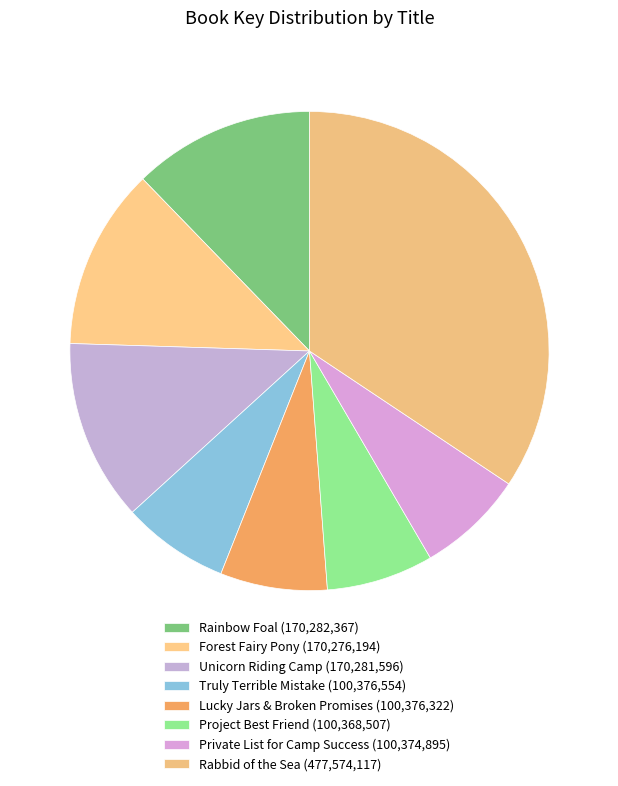

Is there a majority slice in this chart?

No